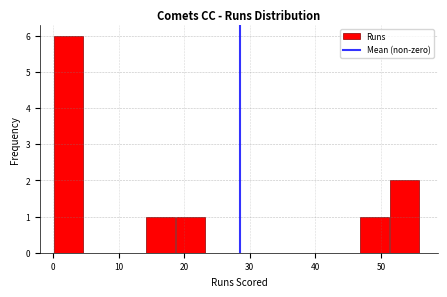

Which range on the x-axis has the tallest bar?

0 to 5